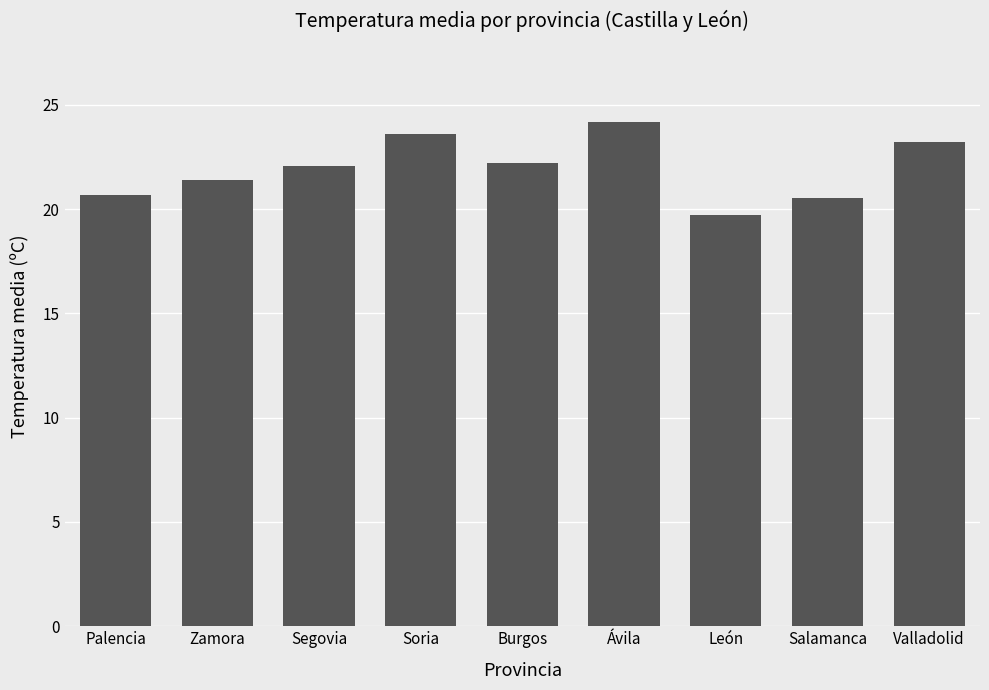

Between Salamanca and Ávila, which is larger?

Ávila